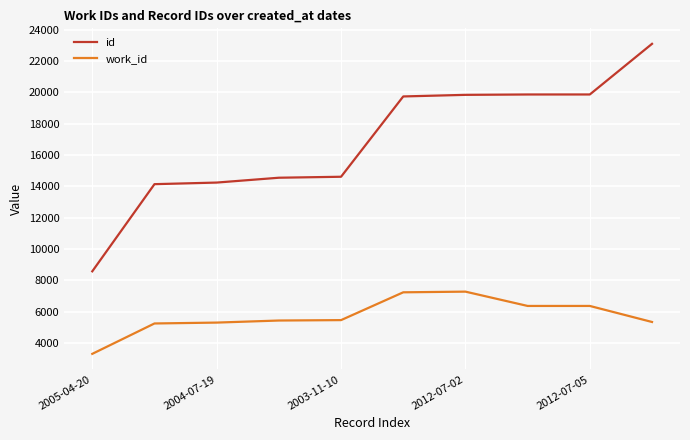

What is the average value of the id series?

16848